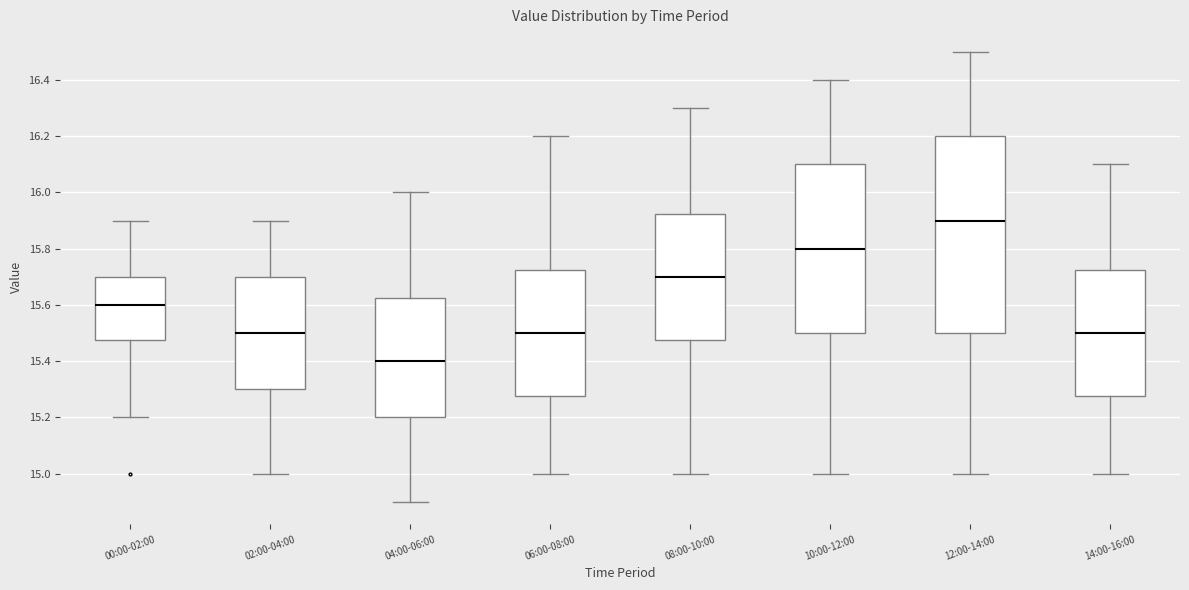

Which box has the lowest median line?

04:00-06:00